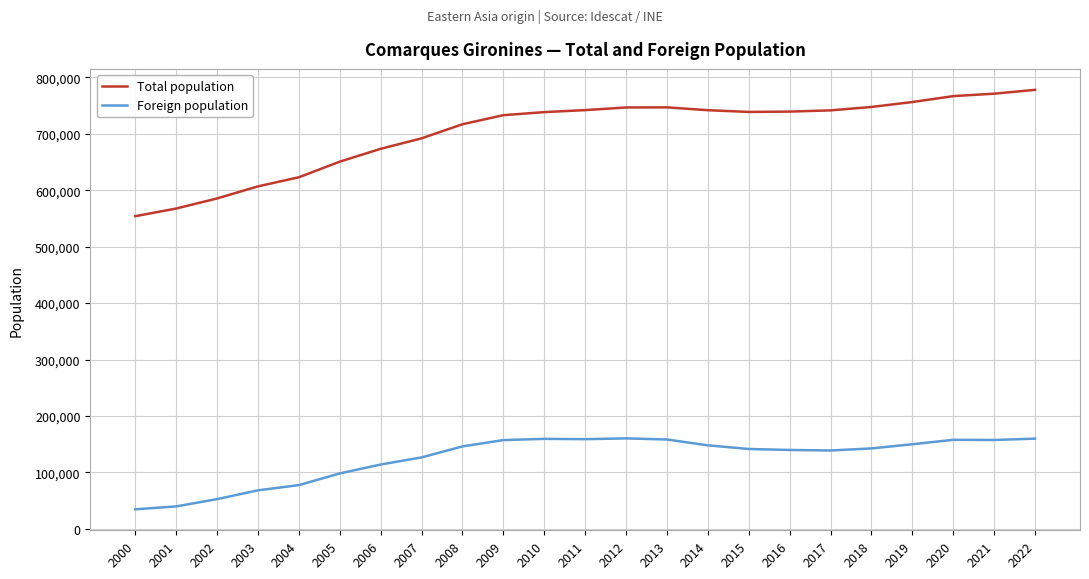

What is the spread (max minus min) of values at 2006?

559326